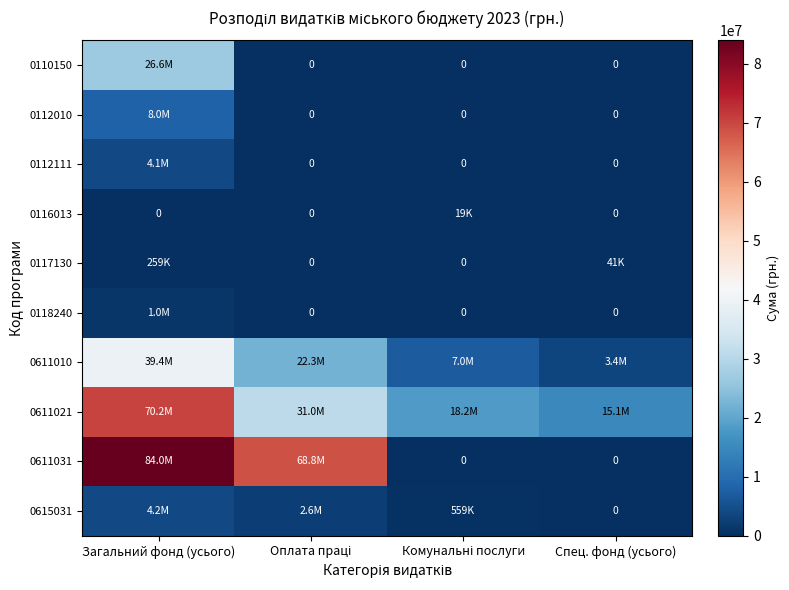

Which series has the largest range (max minus min)?

0611031